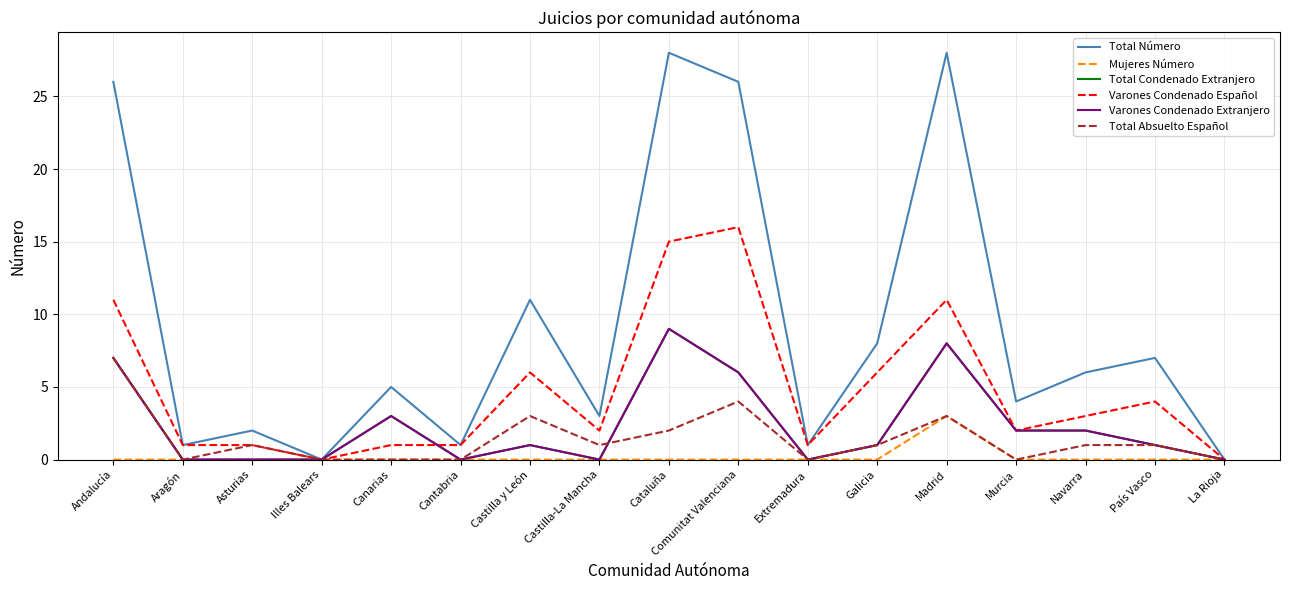

What is the difference between the maximum and minimum values in the Total Absuelto Español series?

7